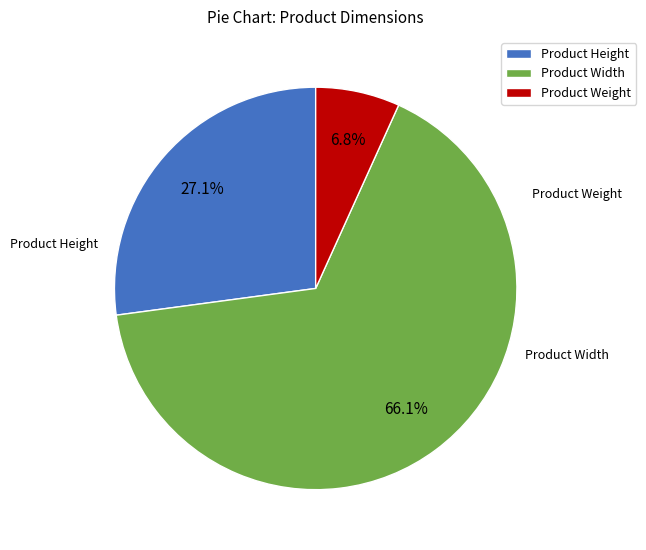

How much of the chart is everything except Product Width?

33.9%